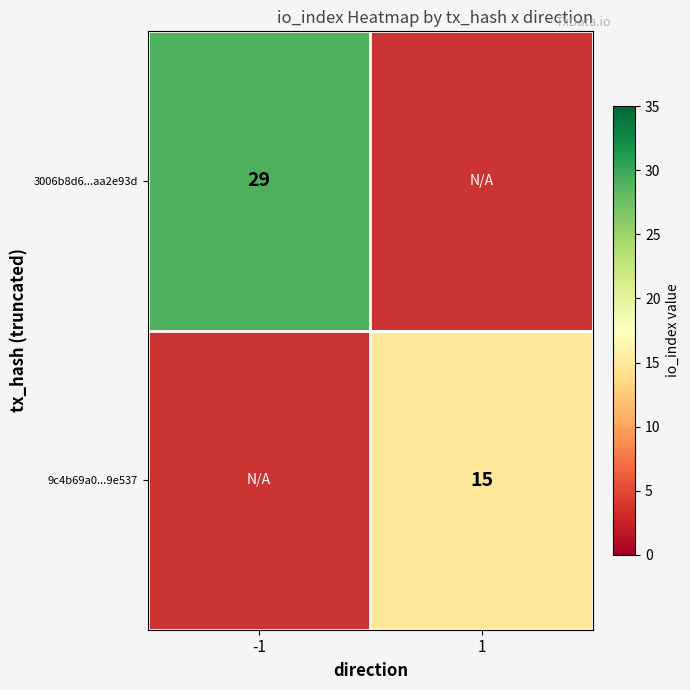

True or false: 3006b8d6...aa2e93d has a value of 29 at -1.

True